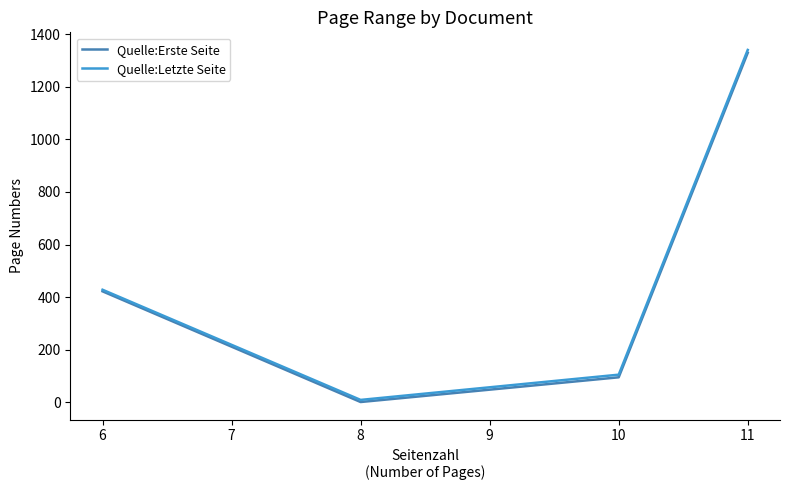

How many values in the Quelle:Erste Seite series are below 422?

2